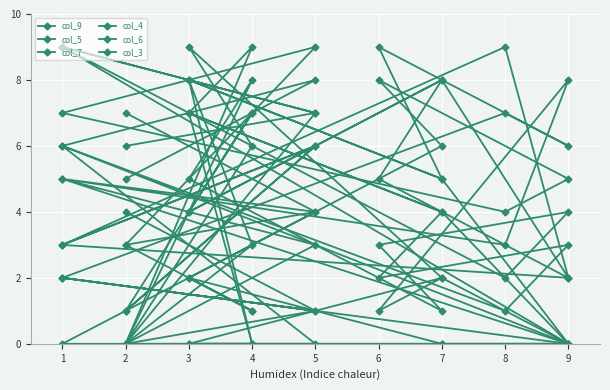

List the labels in order of col_4 value, smallest first.

4, 9, 2, 5, 5, 1, 1, 4, 2, 7, 7, 9, 8, 3, 3, 6